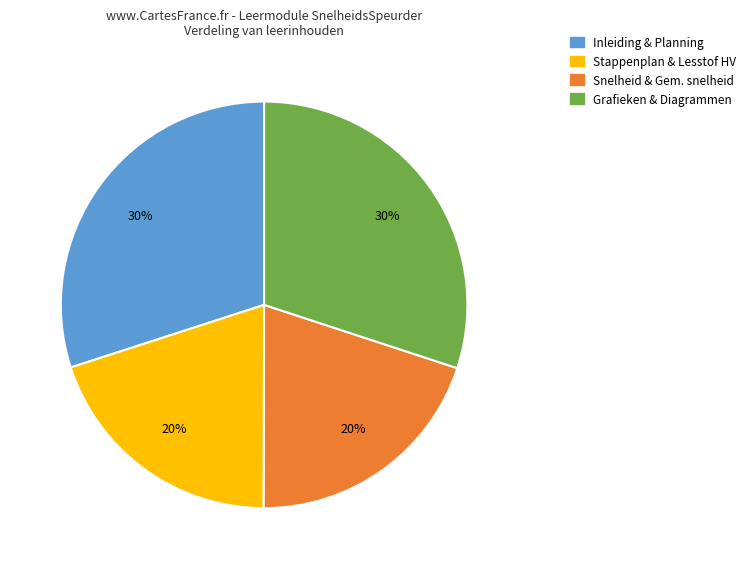

To the nearest percent, what is the difference between the largest and smallest slice percentages?

10%